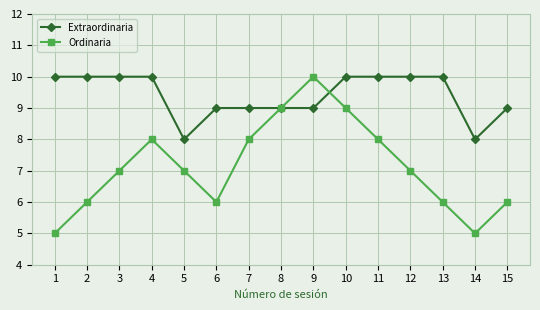

True or false: Ordinaria has more than 0 points higher than both neighbors.

True